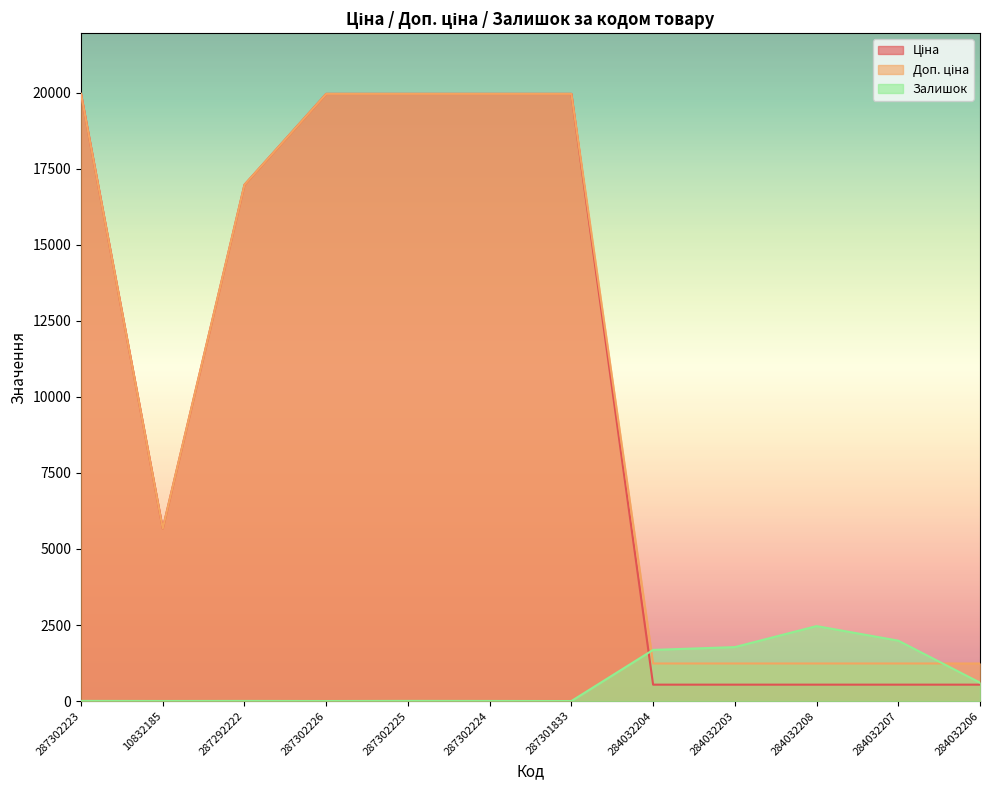

The value of Ціна at 284032208 is 539.0. True or false?

True